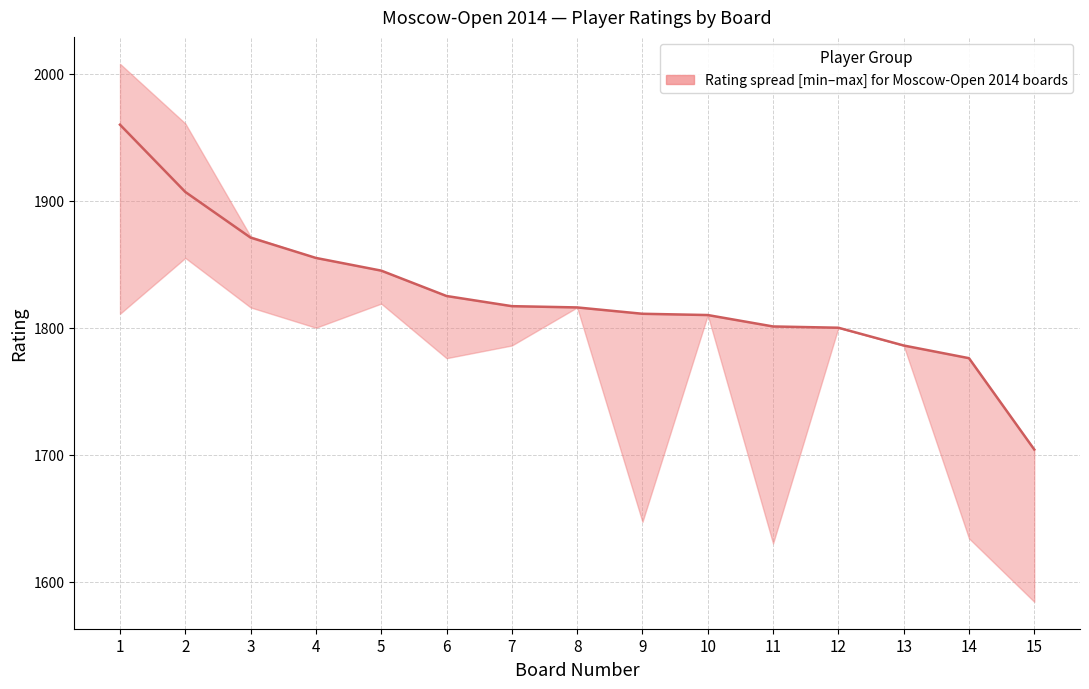

List the labels in order of value, largest first.

1, 2, 3, 4, 5, 6, 7, 8, 9, 10, 11, 12, 13, 14, 15